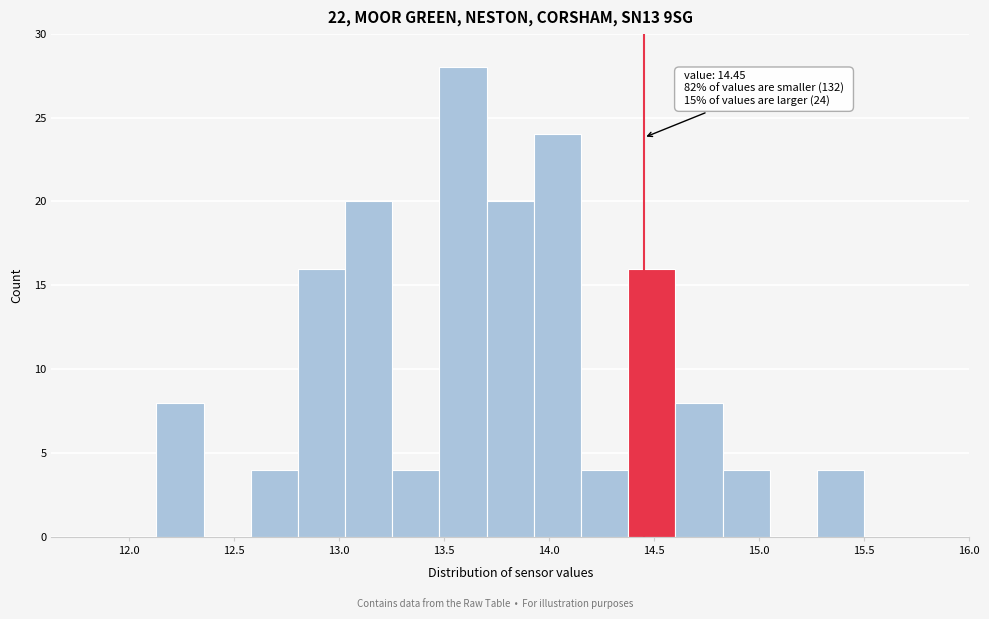

Over which range of the x-axis is the bar tallest?

13.50 to 13.70